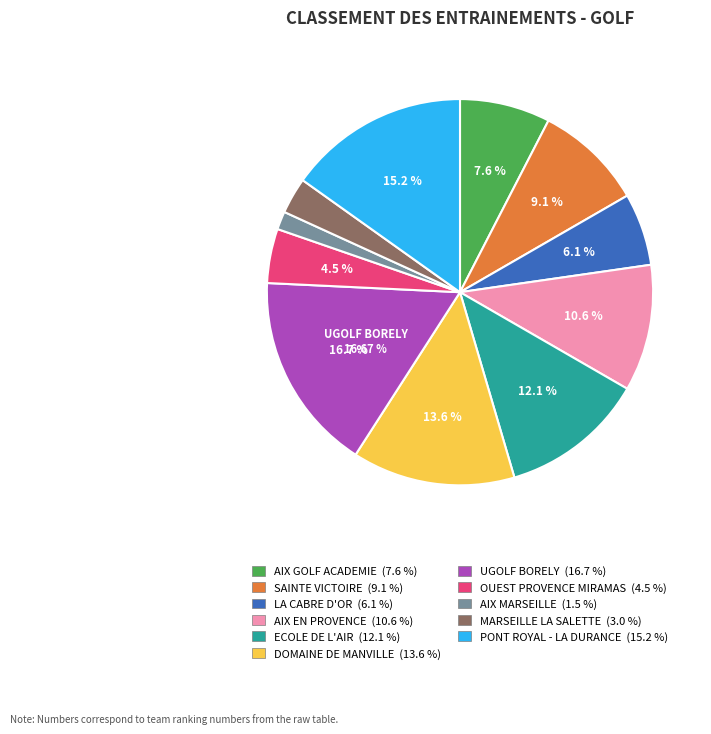

Which slice is the largest?

UGOLF BORELY